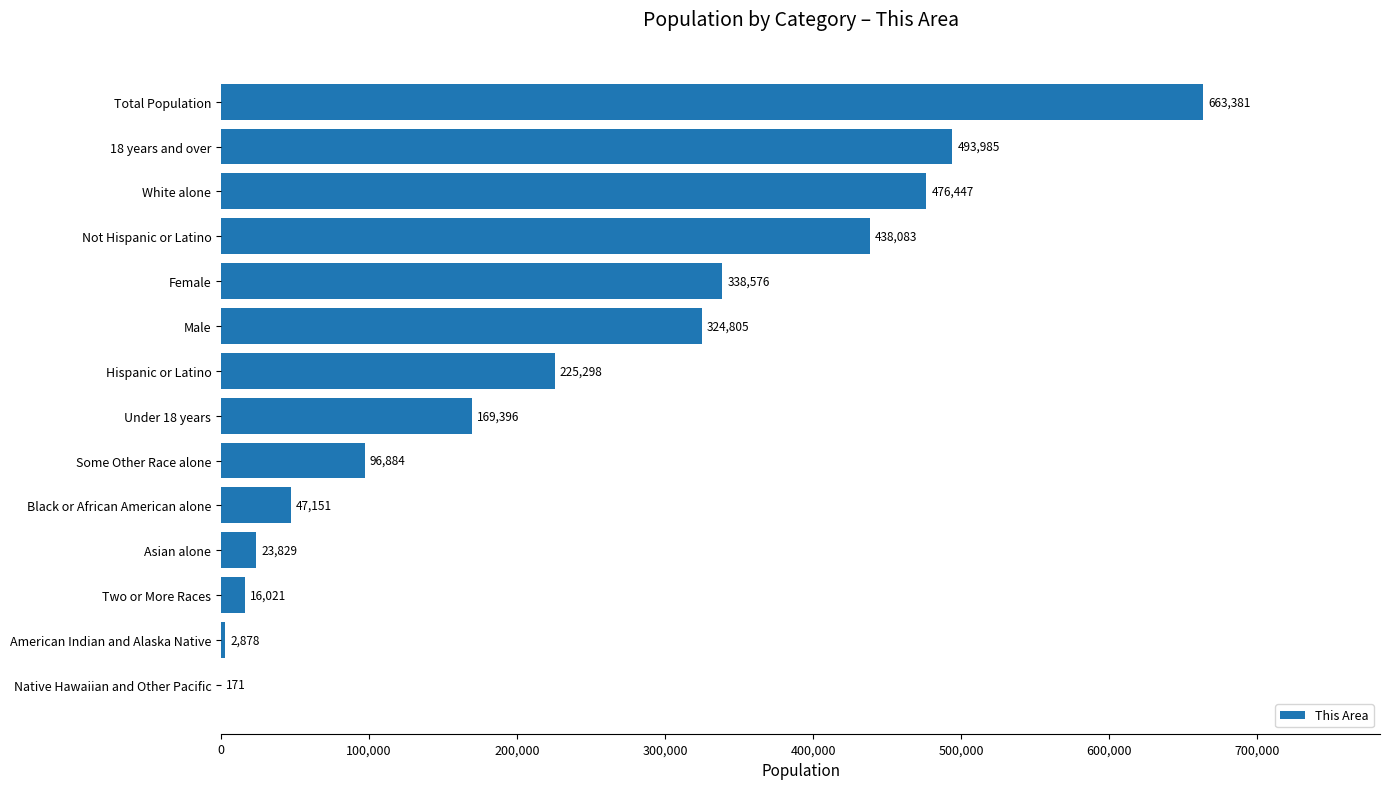

The chart shows a value of 1090592 at Total Population. True or false?

False